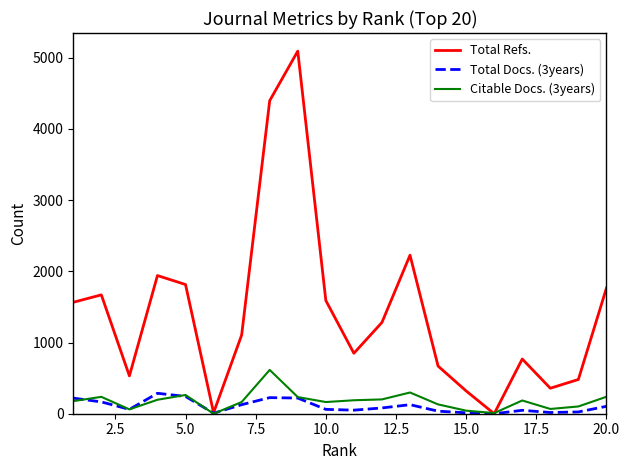

Which series has the largest range (max minus min)?

Total Refs.